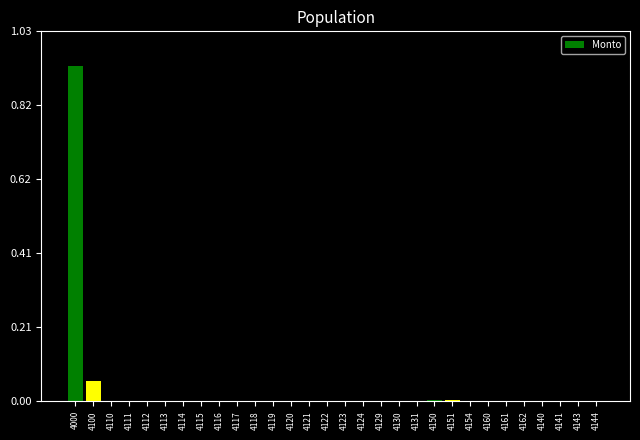

The chart shows a value of 0.4 at 4162. True or false?

False